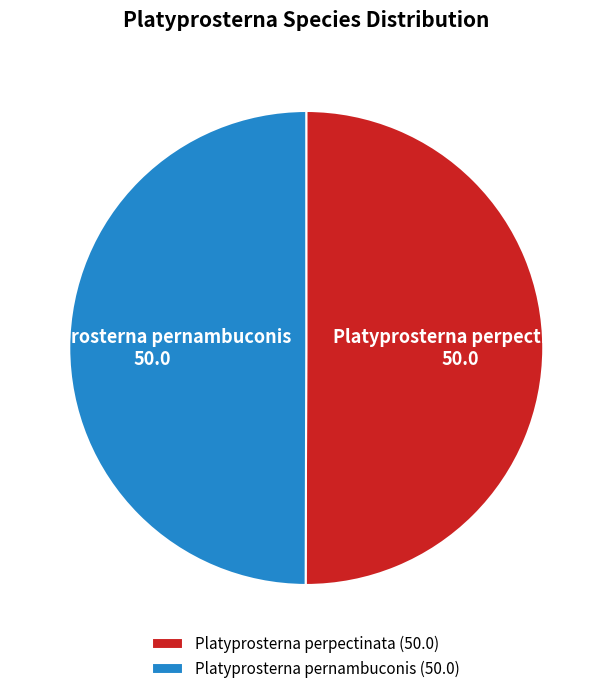

Combined, do Platyprosterna pernambuconis and Platyprosterna perpectinata account for over 50%?

Yes